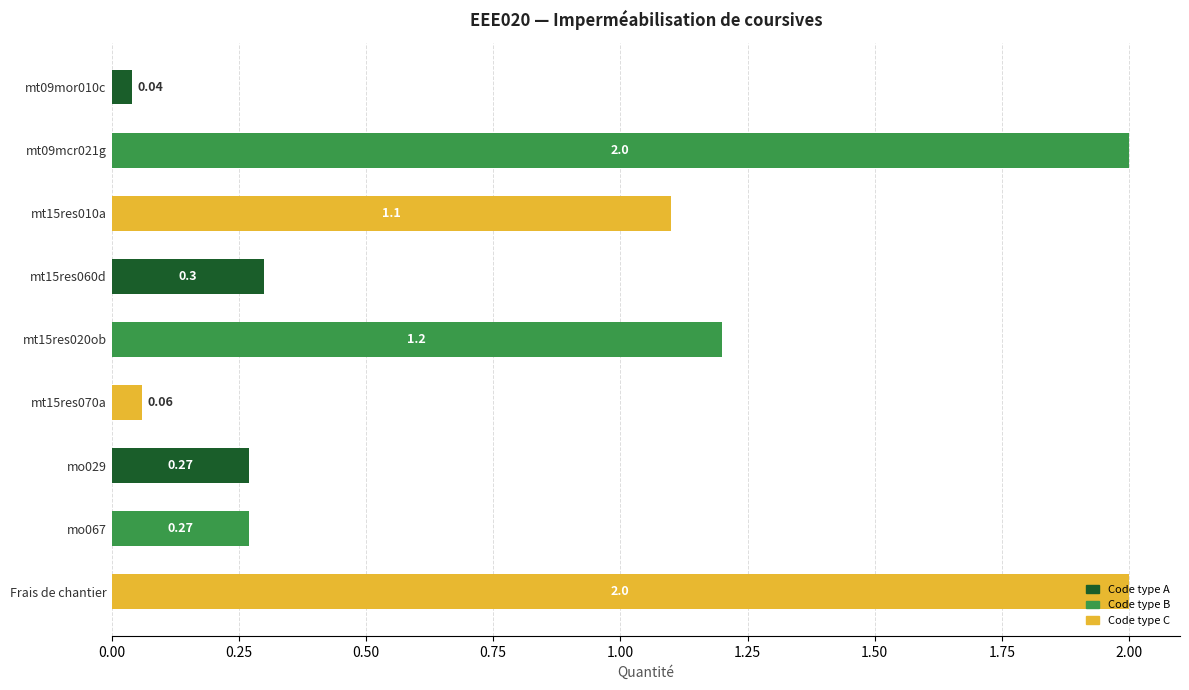

What is the average value?

0.8